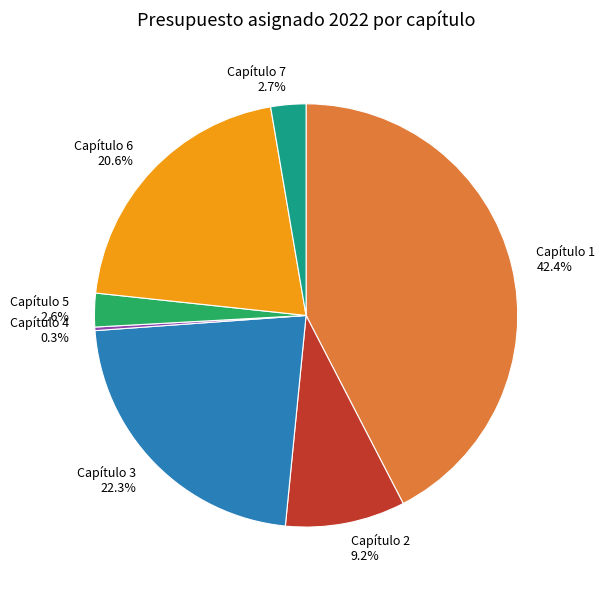

Between Capítulo 2 and Capítulo 5, which is larger?

Capítulo 2